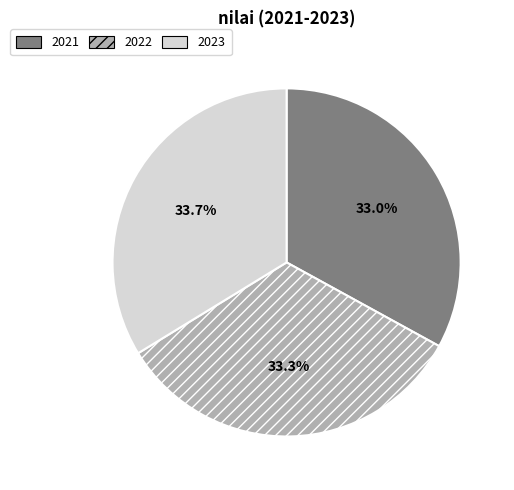

To the nearest percent, what is the average slice percentage?

33%